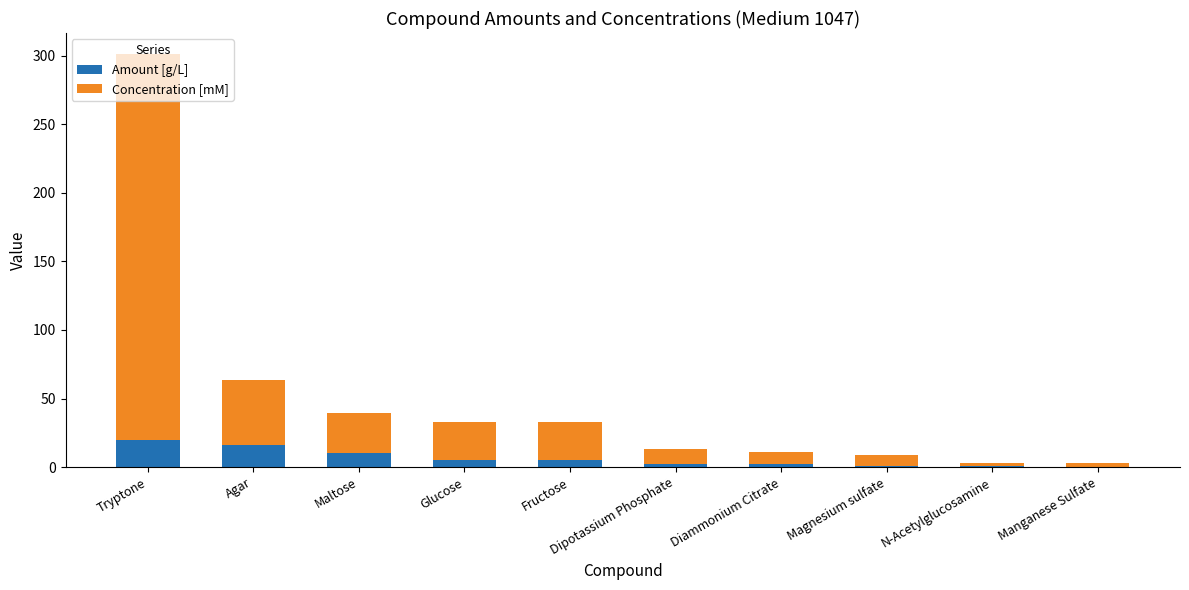

At which category is the sum across all series the highest?

Tryptone